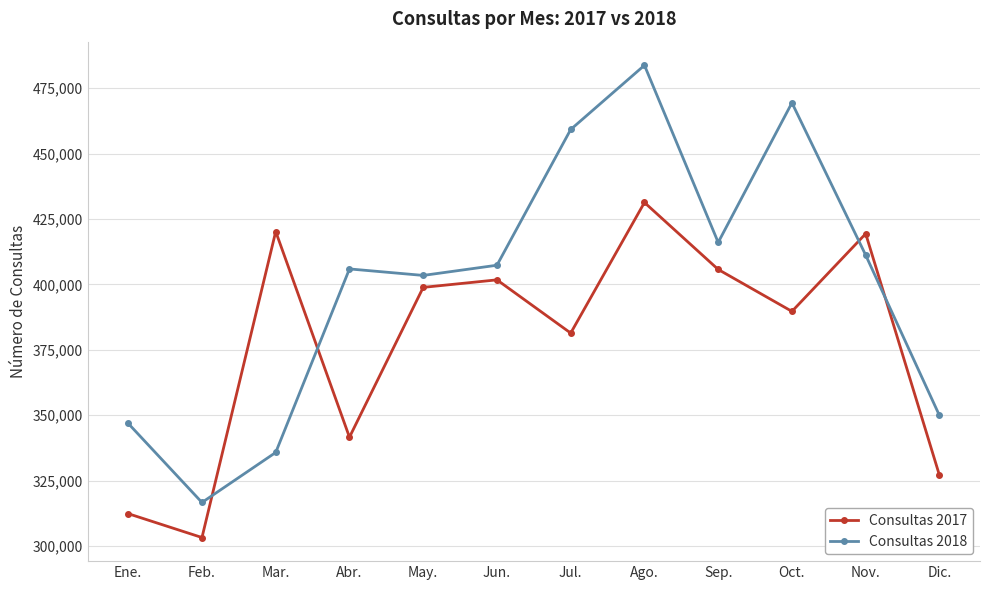

Rank the series by their average value, from highest to lowest.

Consultas 2018, Consultas 2017